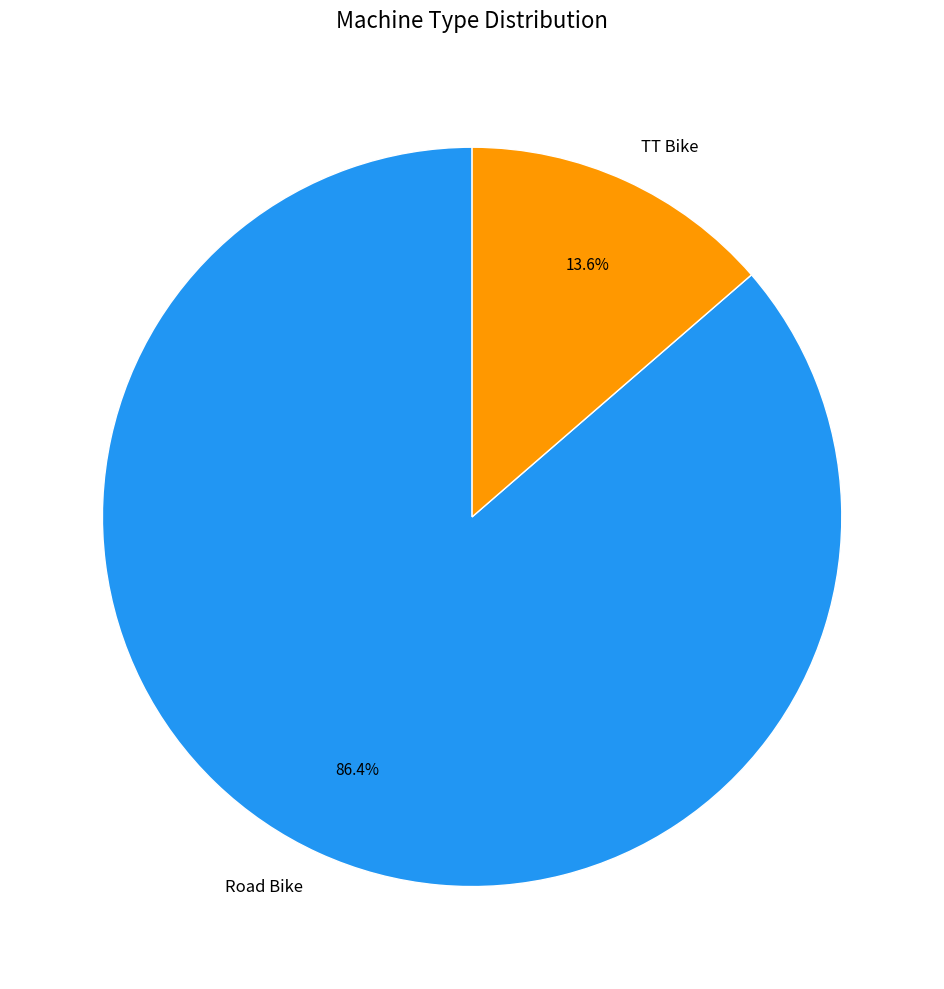

Which slice represents more than half of the pie?

Road Bike